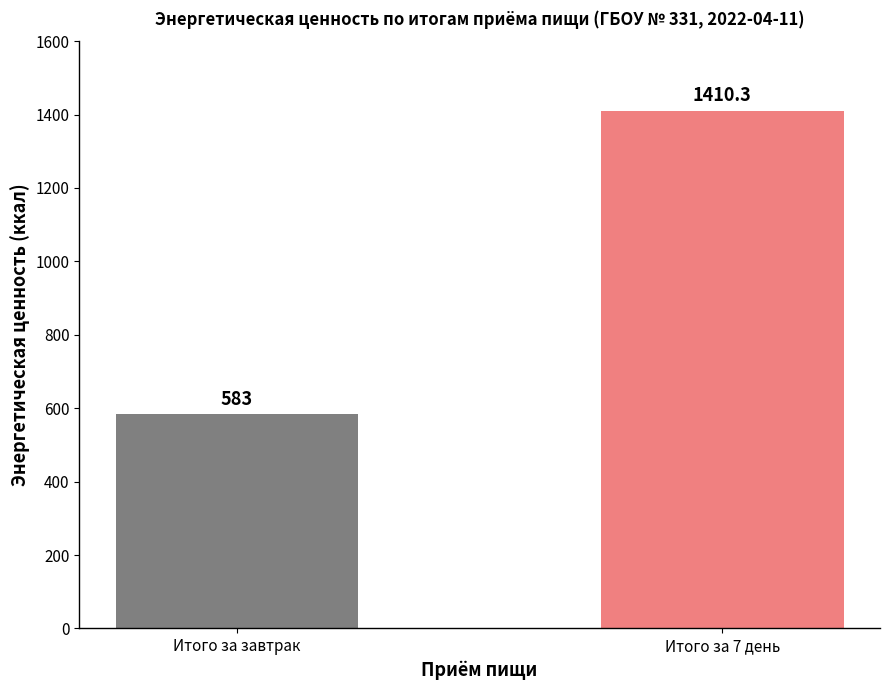

How many bars are there in total?

2